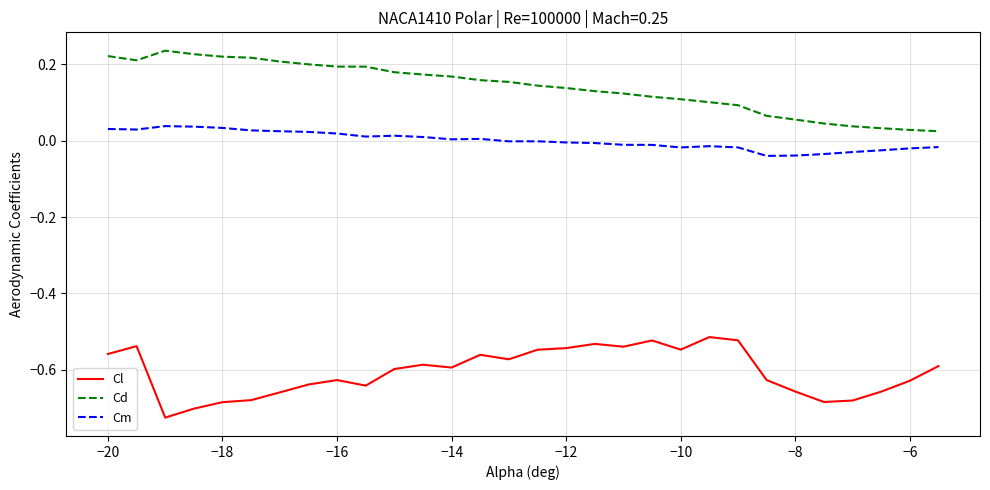

Which series has the largest total across all categories?

Cd